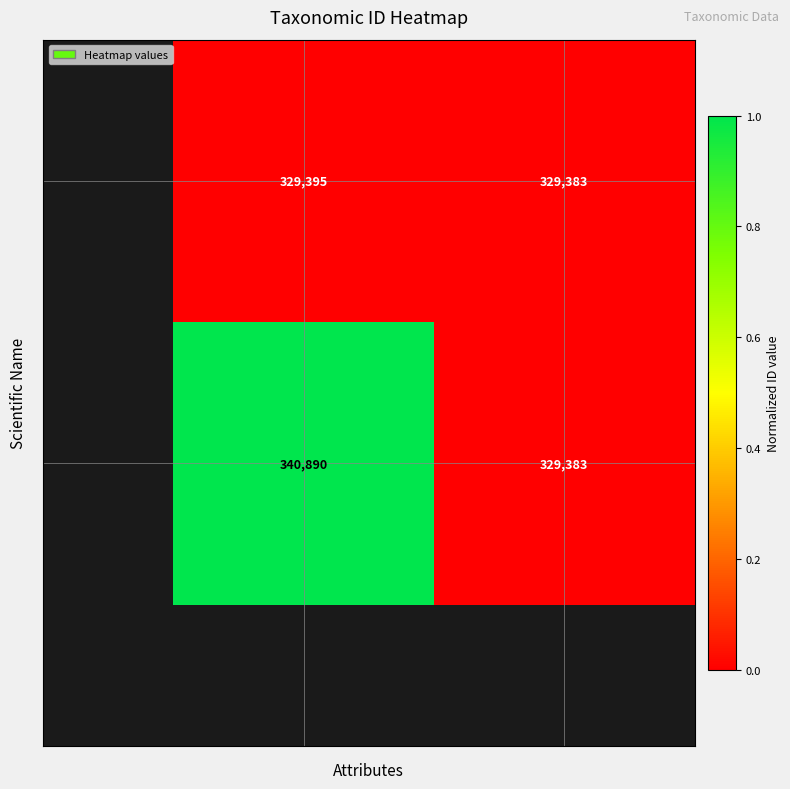

What is the greatest value displayed?

340890